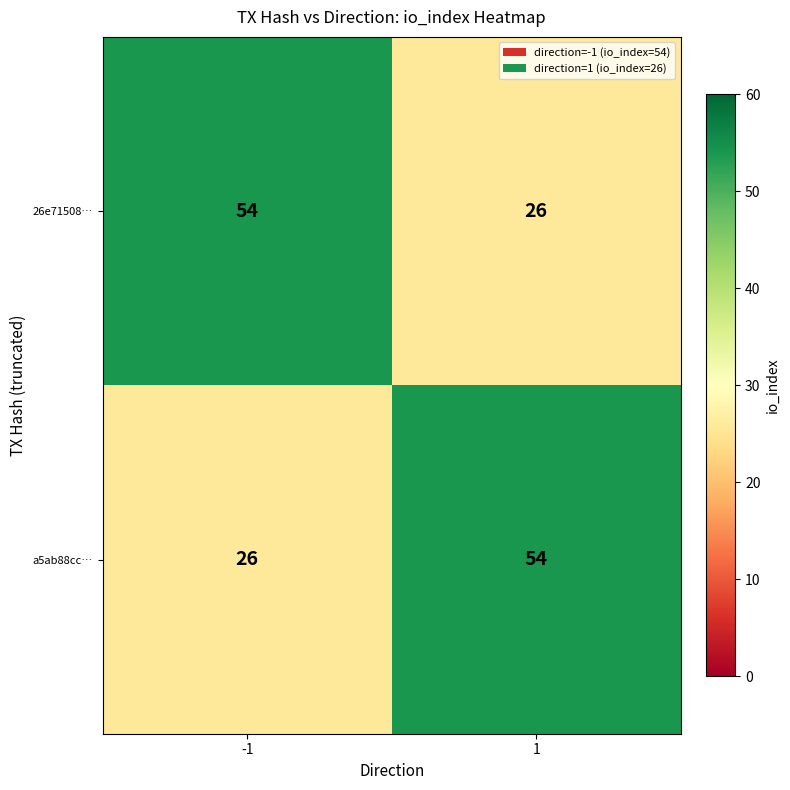

At how many categories does at least one series exceed 34?

2